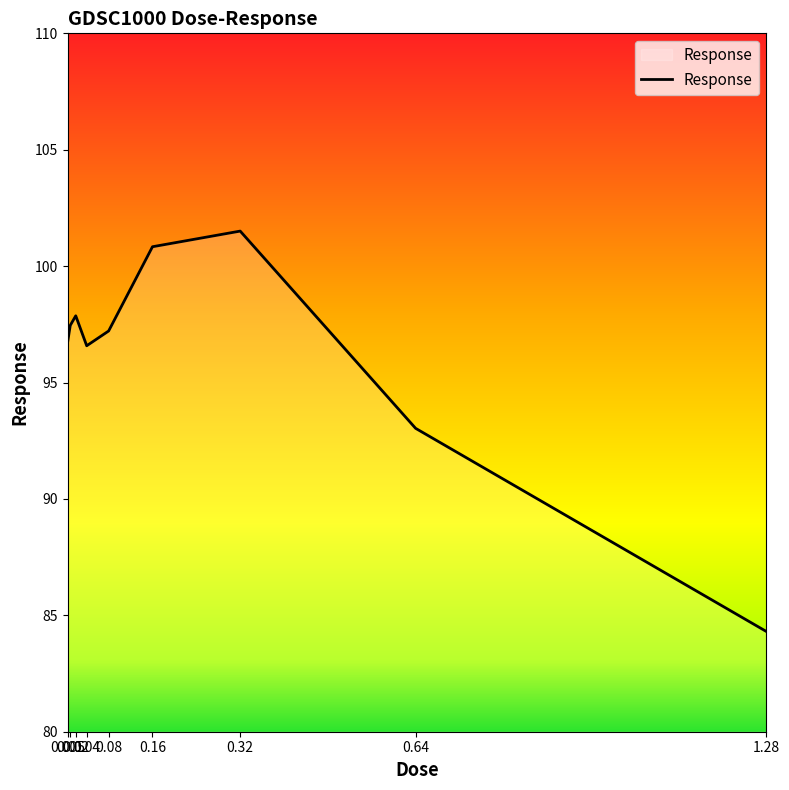

At which category does the chart reach its minimum across all series?

1.28